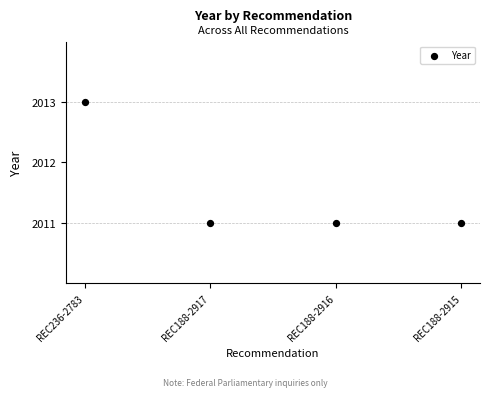

What is the average Y value?

2012